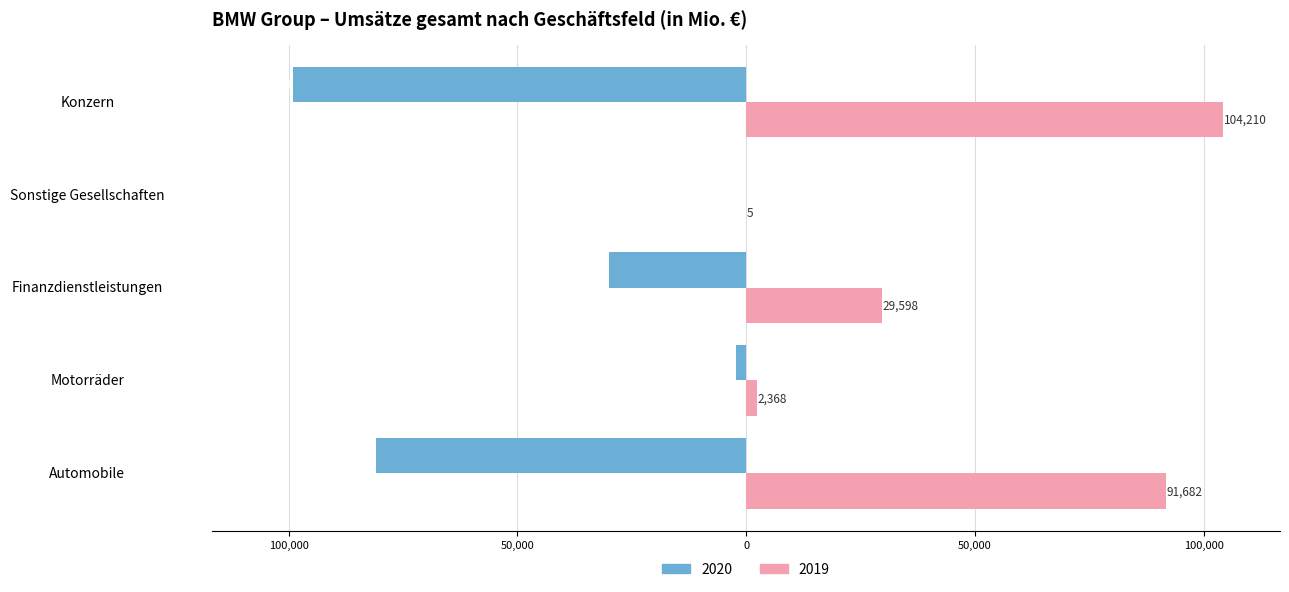

What position from the left is Finanzdienstleistungen?

3